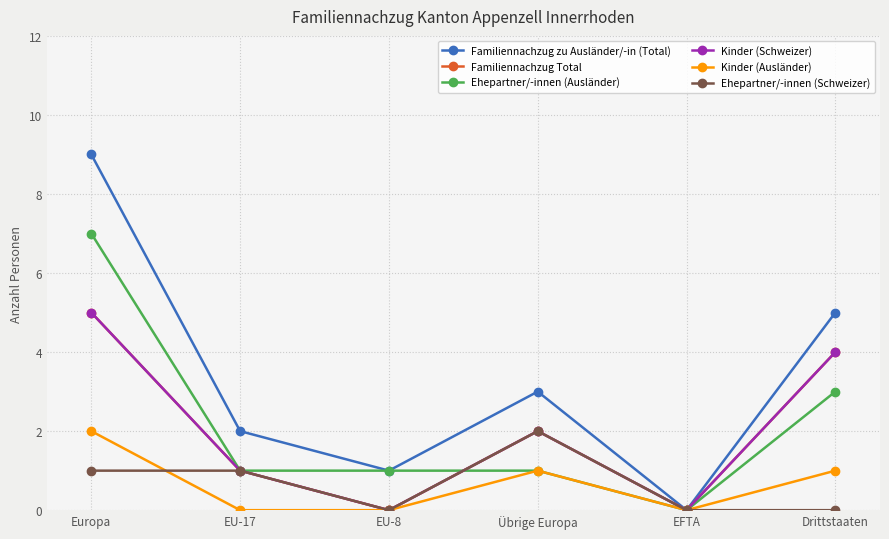

True or false: Kinder (Schweizer) and Ehepartner/-innen (Schweizer) intersect in this chart.

False